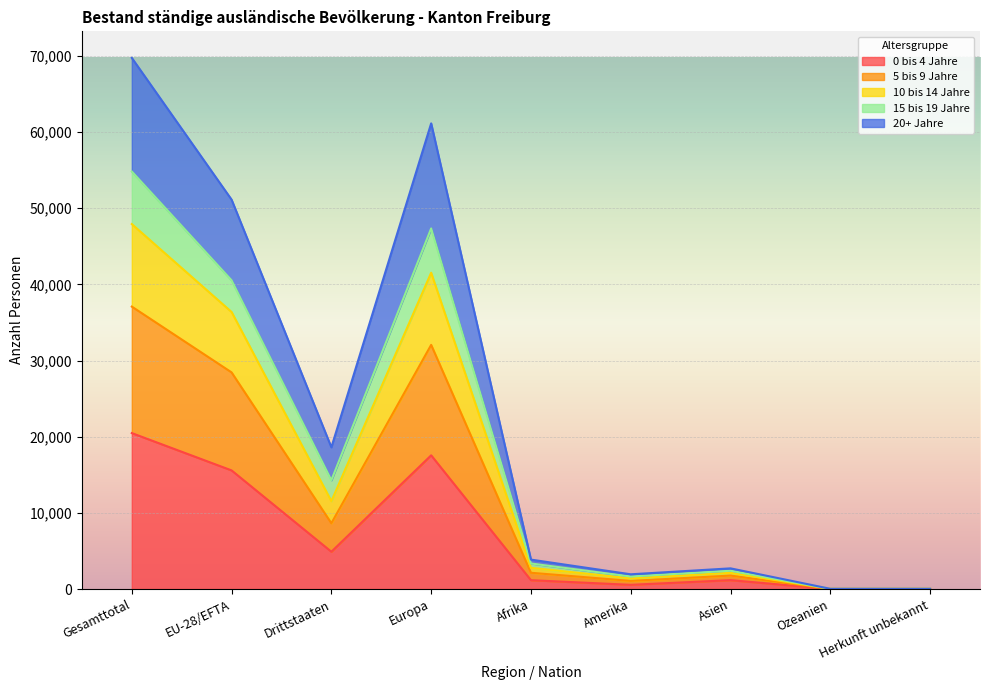

What is the label of the 3rd point from the left?

Drittstaaten